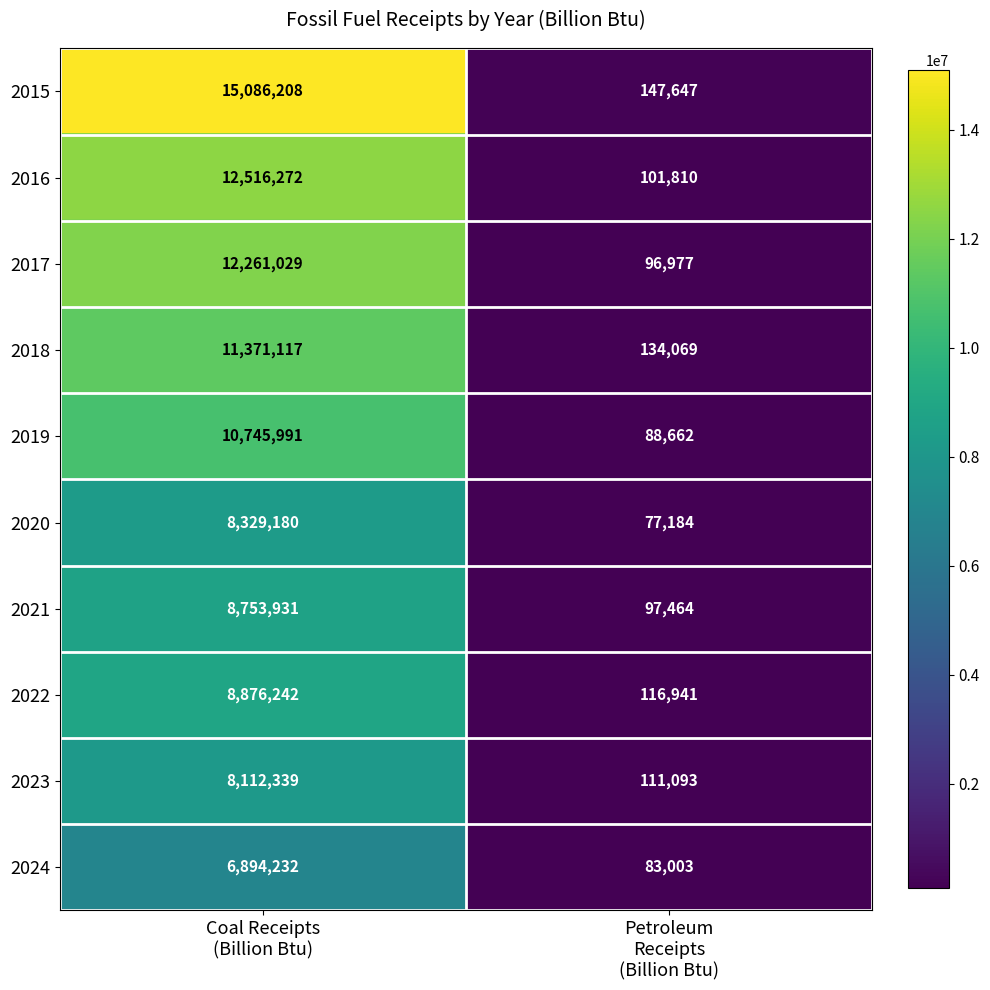

What is the spread (max minus min) of values at Petroleum
Receipts
(Billion Btu)?

70463